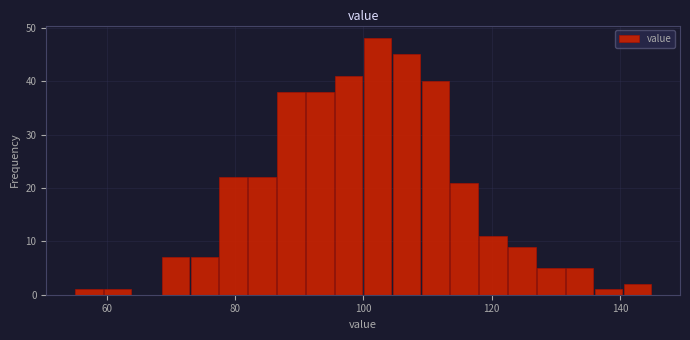

Around what value on the x-axis is the tallest bar? Give the approximate position of its centre, as read against the axis.

102